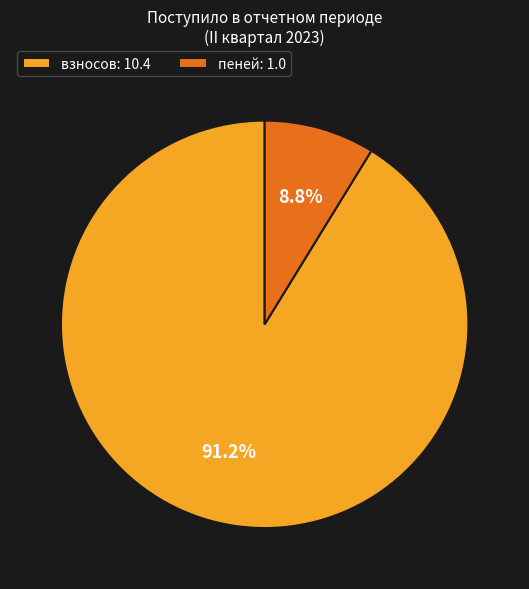

Rank the categories by value from highest to lowest.

взносов: 10.4, пеней: 1.0